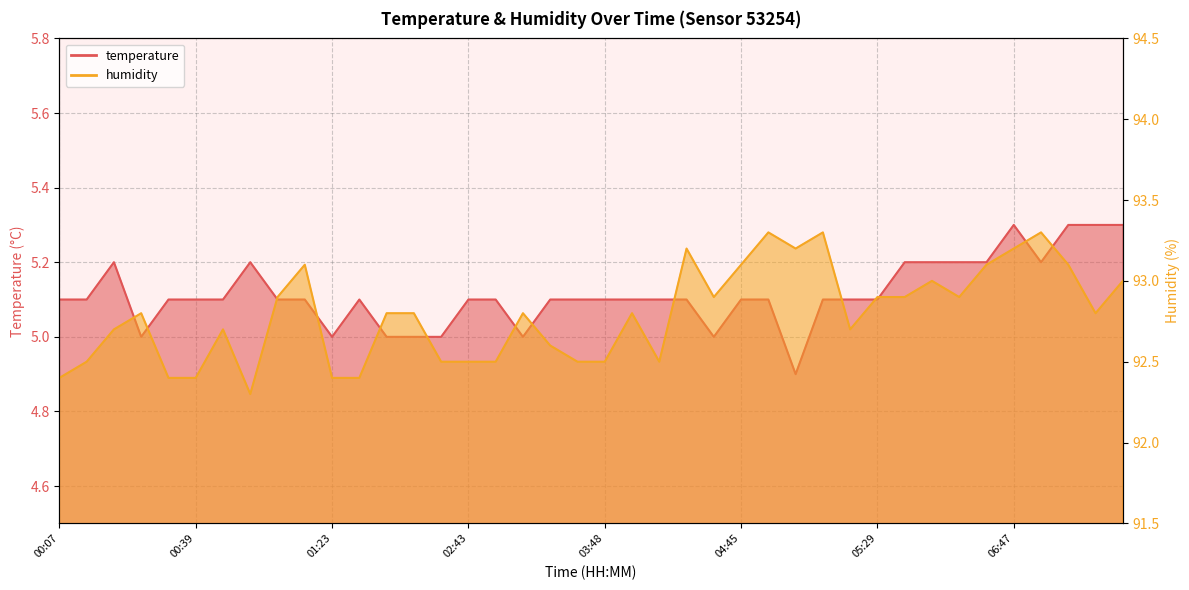

True or false: temperature has more than 2 points higher than both neighbors.

True